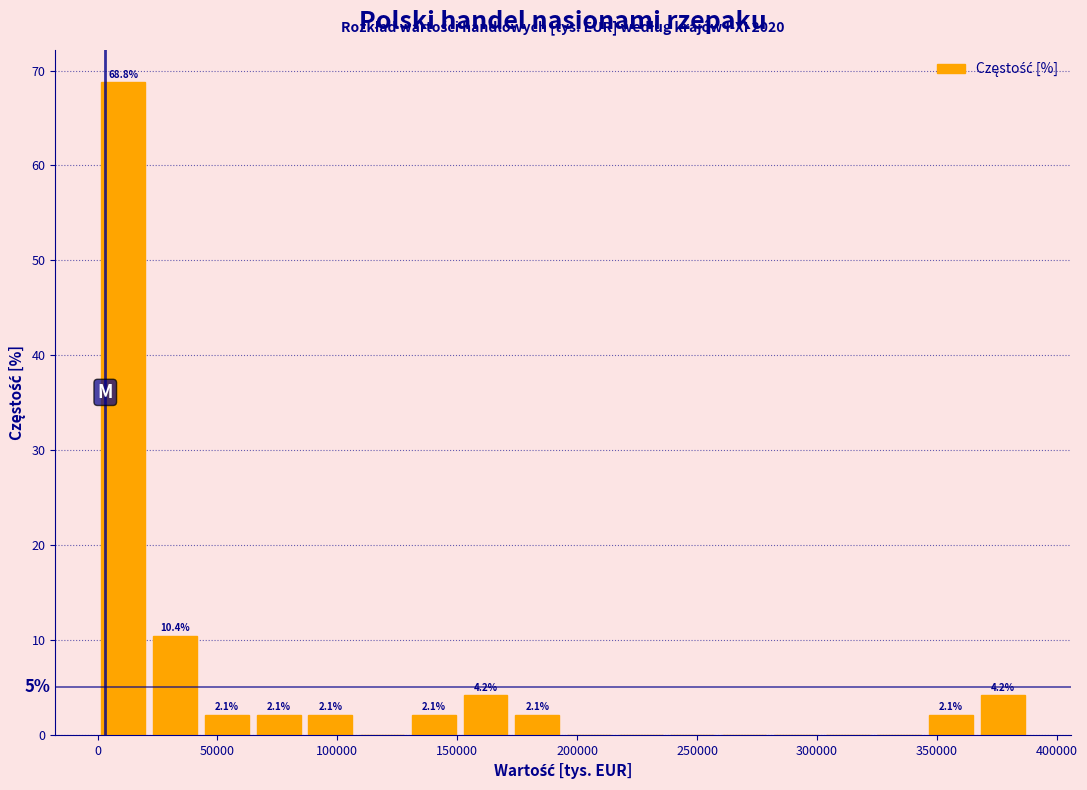

Over which range of the x-axis is the bar tallest?

0 to 20000